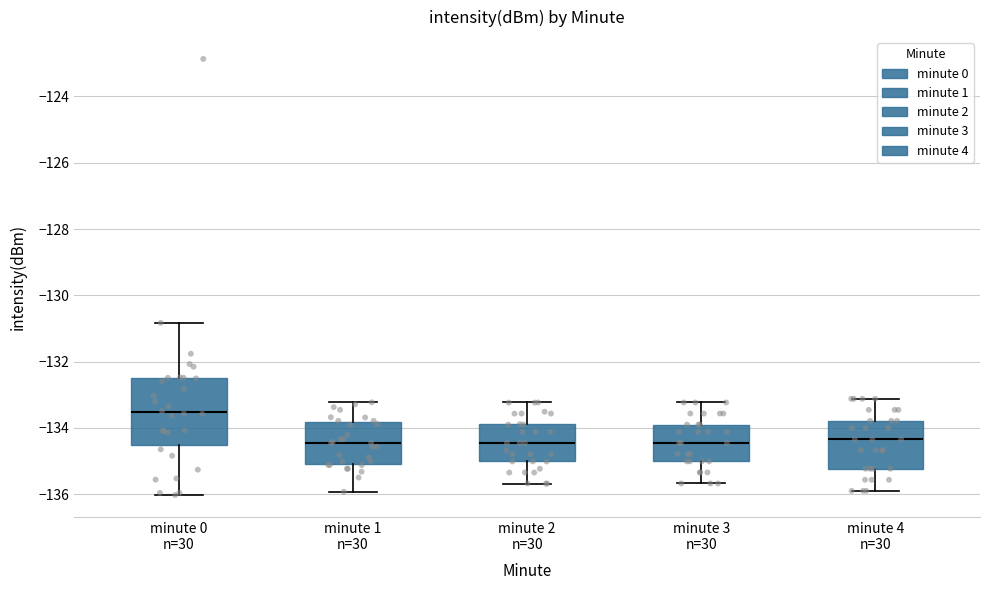

Reading left to right, read every box against the y-axis: the position of its median line, the range the box covers, and the ends of its whiskers. The values are not printed on the chart, so give them approximately, as read against the axis.

minute 0 n=30: median -133.6, box -134.6 to -132.4, whiskers -136.0 to -130.8
minute 1 n=30: median -134.4, box -135.0 to -133.8, whiskers -136.0 to -133.2
minute 2 n=30: median -134.4, box -135.0 to -133.8, whiskers -135.6 to -133.2
minute 3 n=30: median -134.4, box -135.0 to -134.0, whiskers -135.6 to -133.2
minute 4 n=30: median -134.4, box -135.2 to -133.8, whiskers -136.0 to -133.2